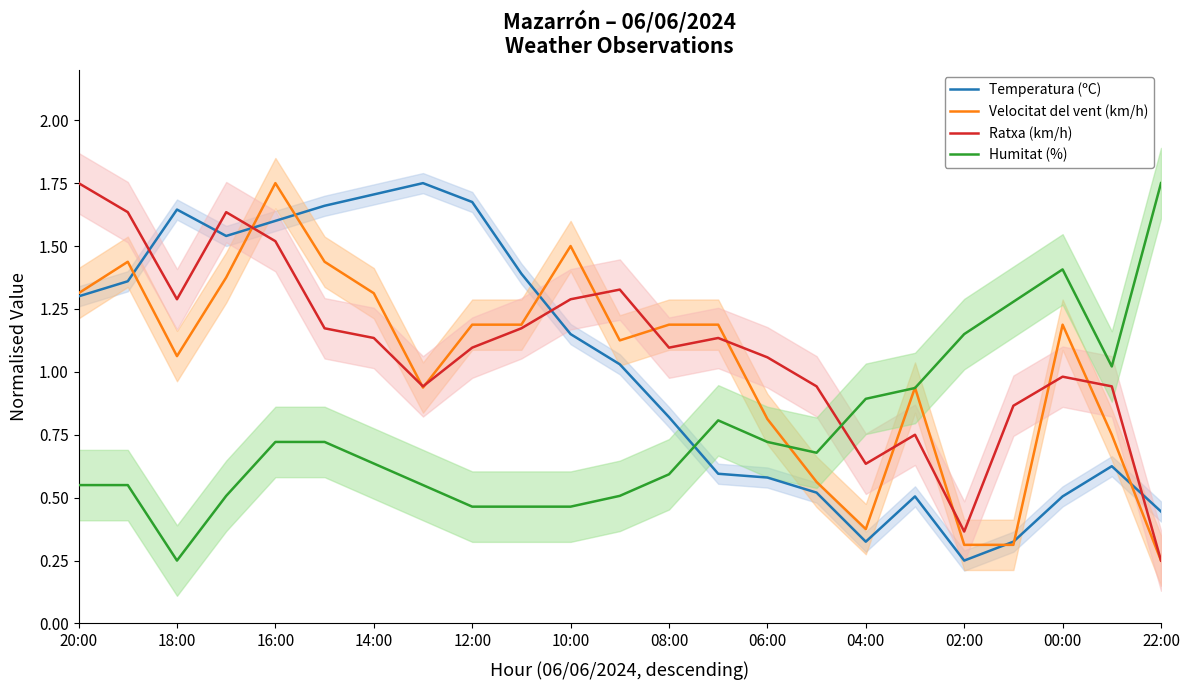

How many interior local valleys does the Velocitat del vent (km/h) series have?

4